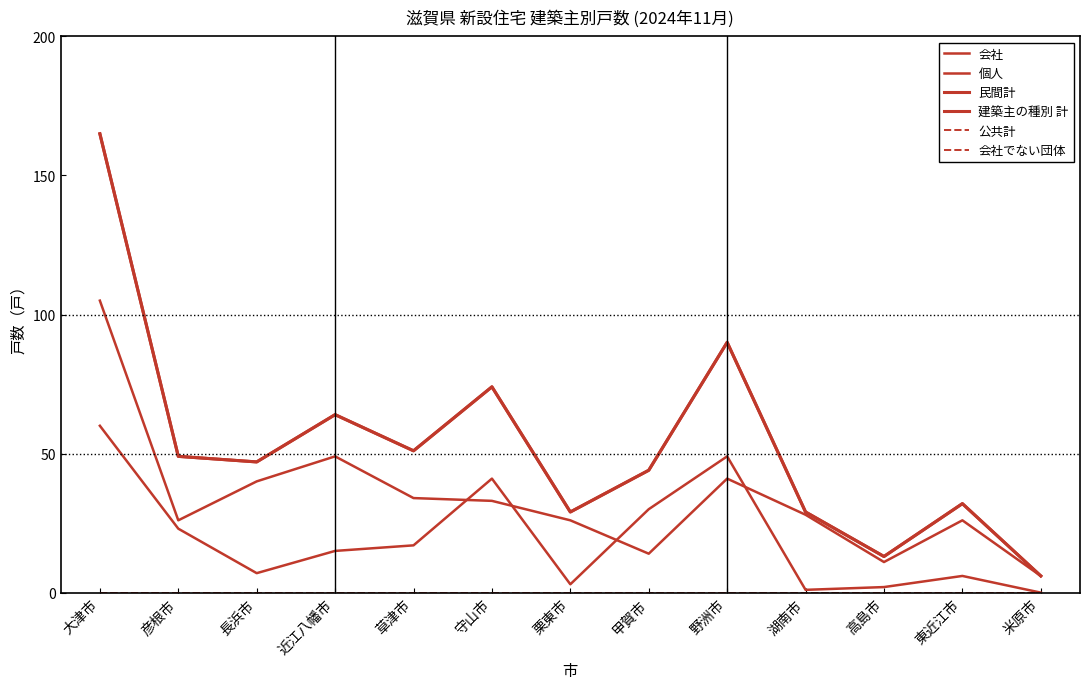

Does the chart have visible grid lines?

No